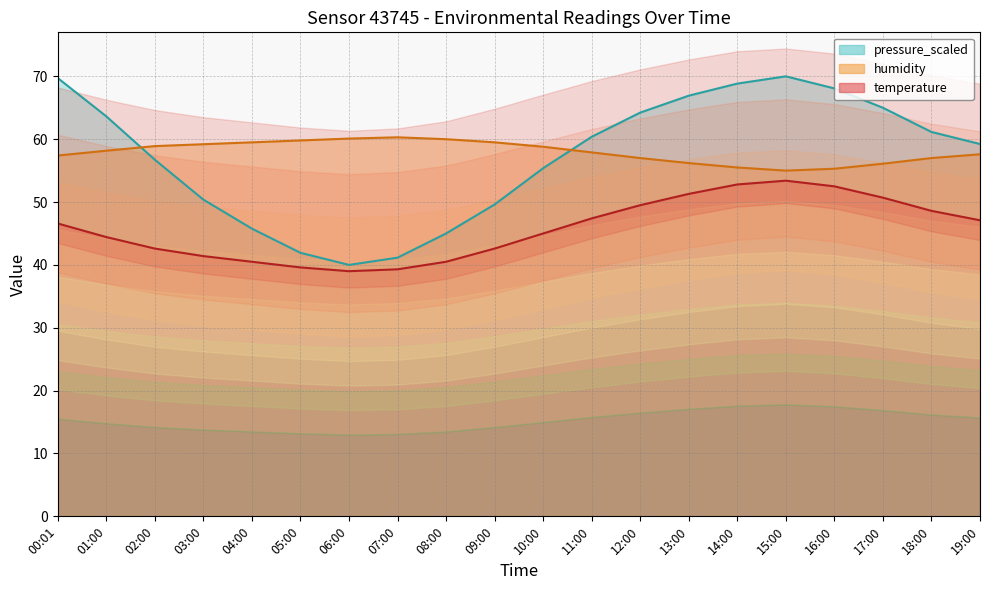

Which label corresponds to the smallest value in the chart?

06:00